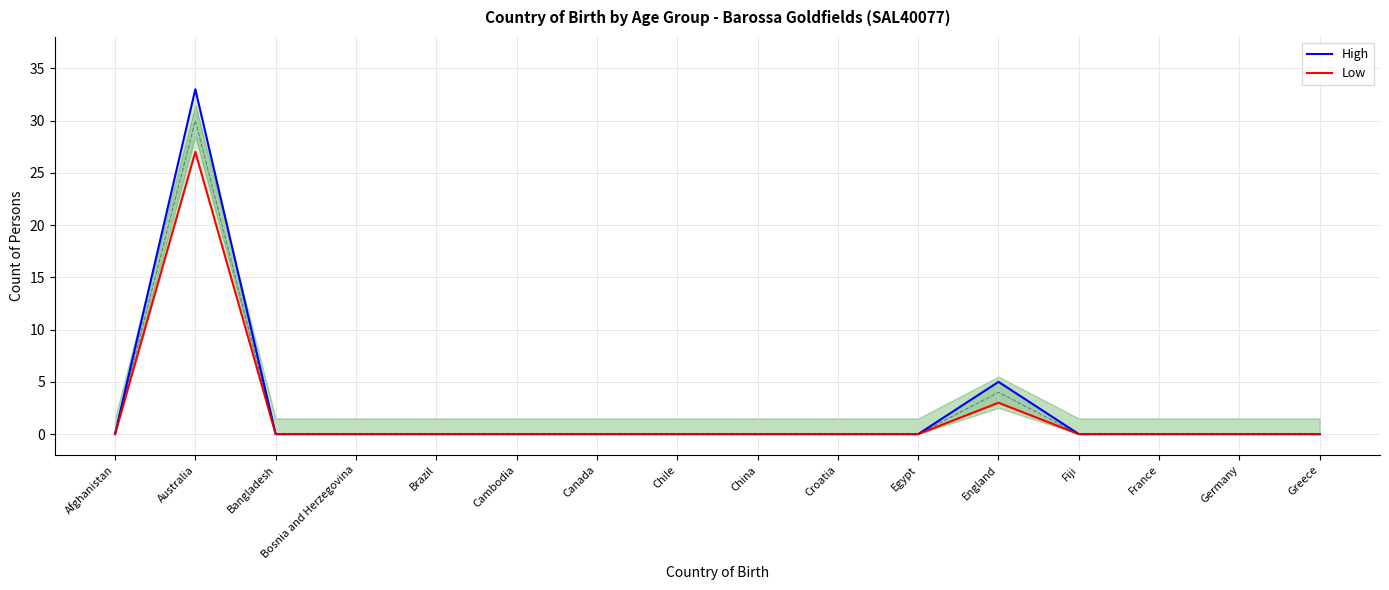

Which series changed the most between Bangladesh and Egypt?

High